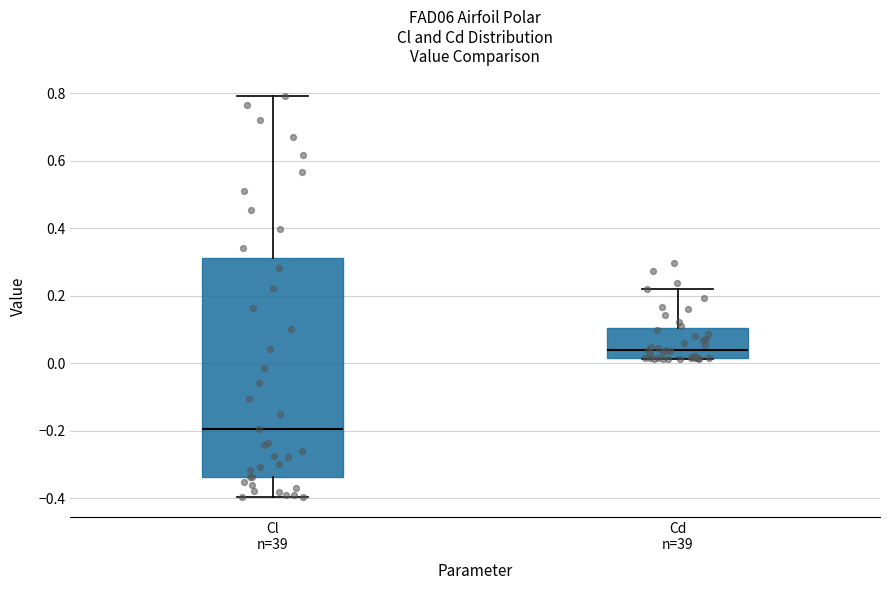

Which box is the tallest, from its lower edge to its upper edge?

Cl n=39